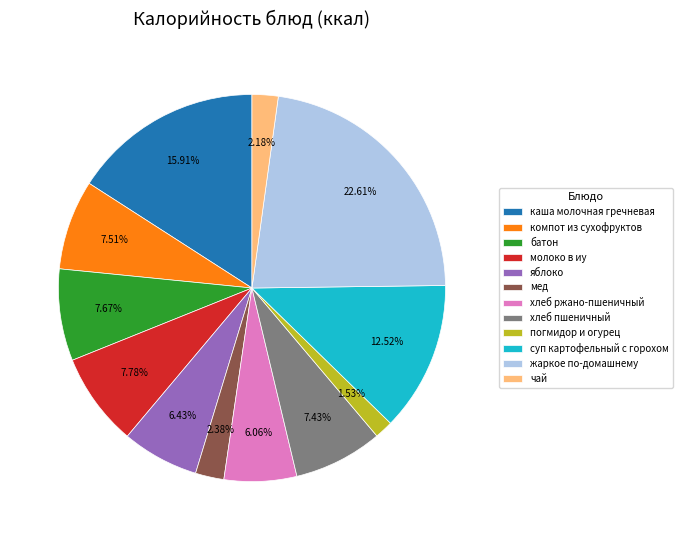

Do яблоко and компот из сухофруктов together represent more than half of the pie?

No